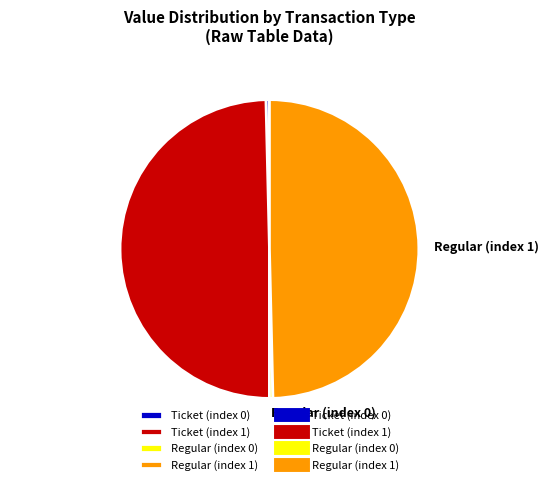

Does Regular (index 0) represent more than half of the total?

No